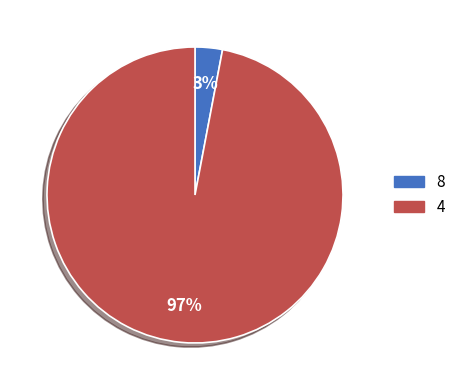

What is the largest slice in the pie chart?

4